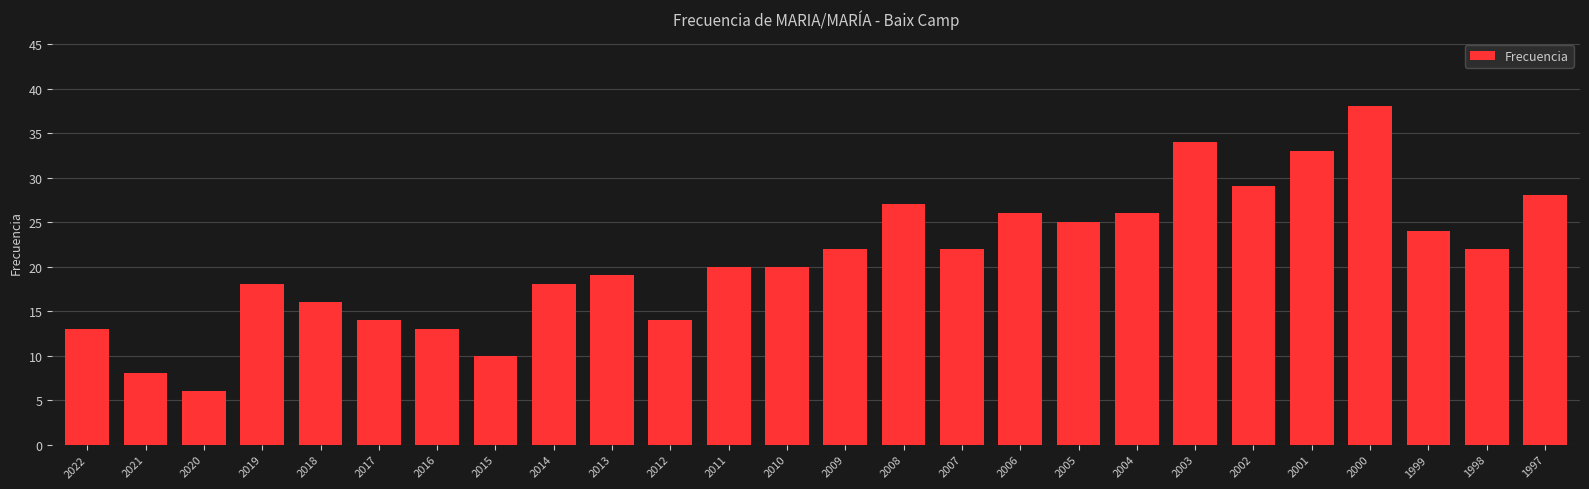

Which label corresponds to the largest value in the chart?

2000